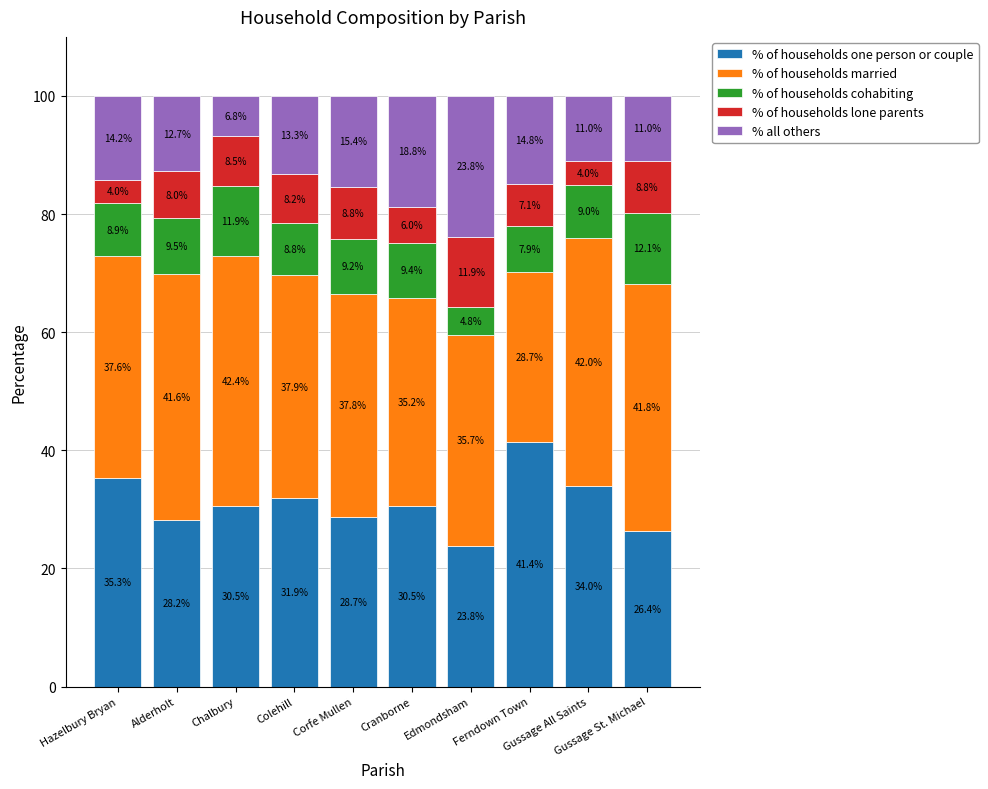

What is the minimum value for % of households one person or couple?

23.8